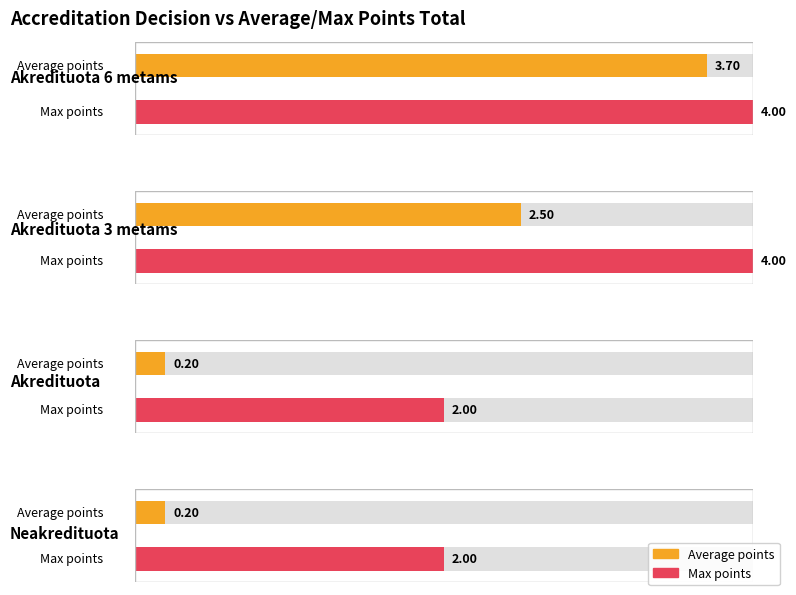

How many values are between 2 and 3?

3